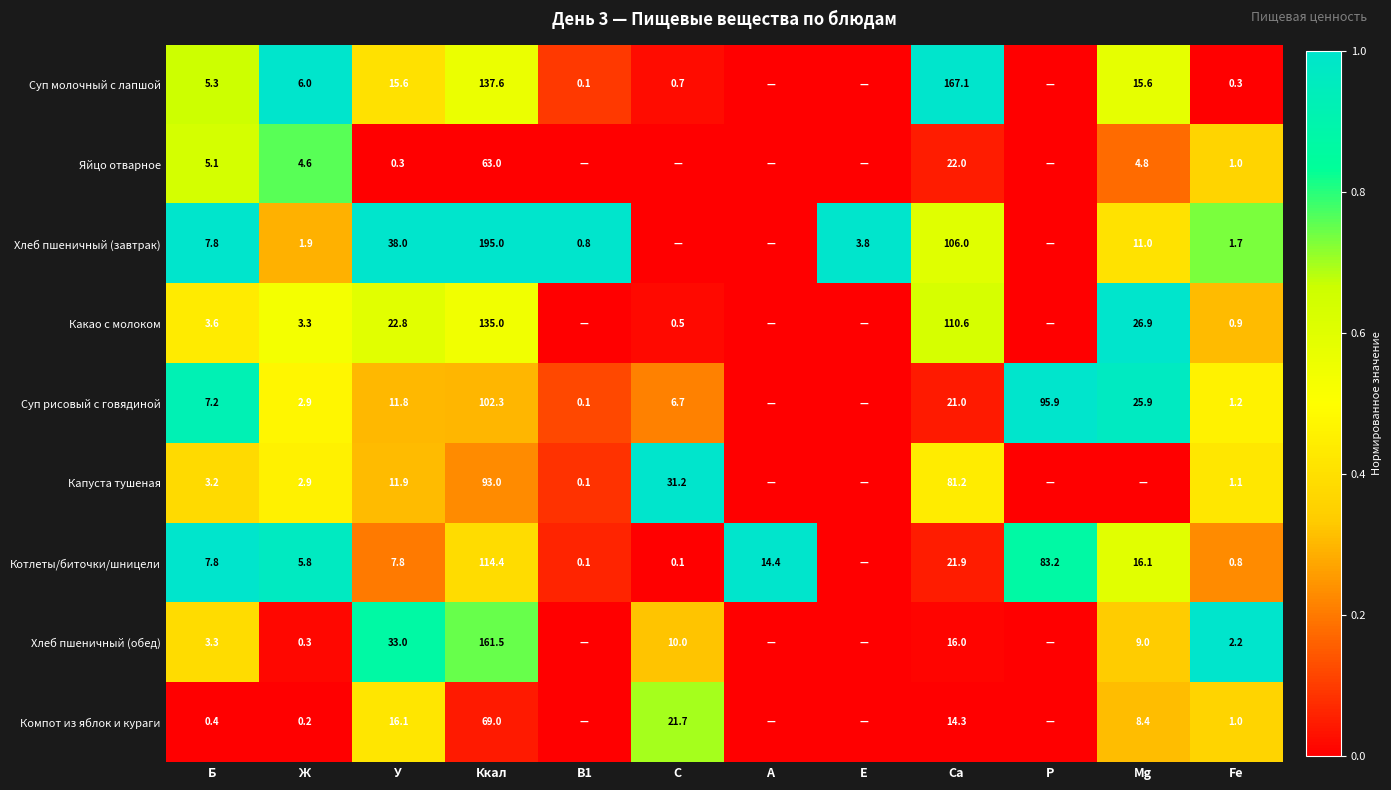

Count the number of categories in the chart.

12